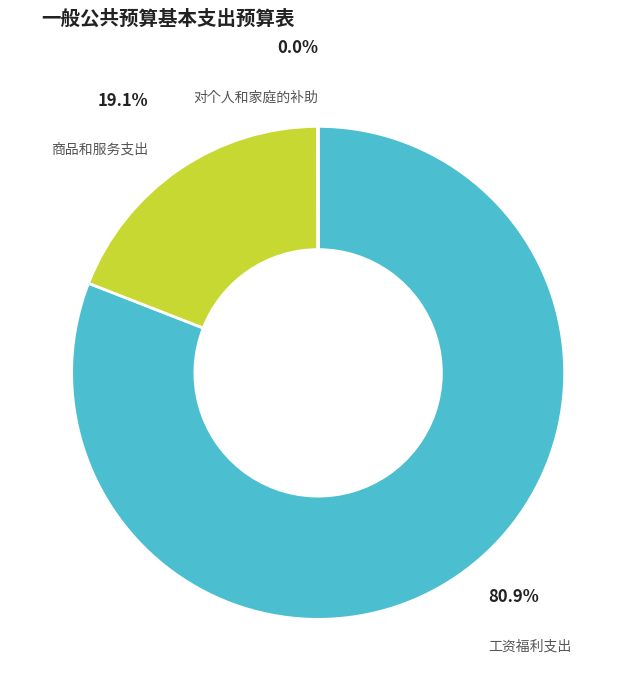

Does any single category account for the majority?

Yes